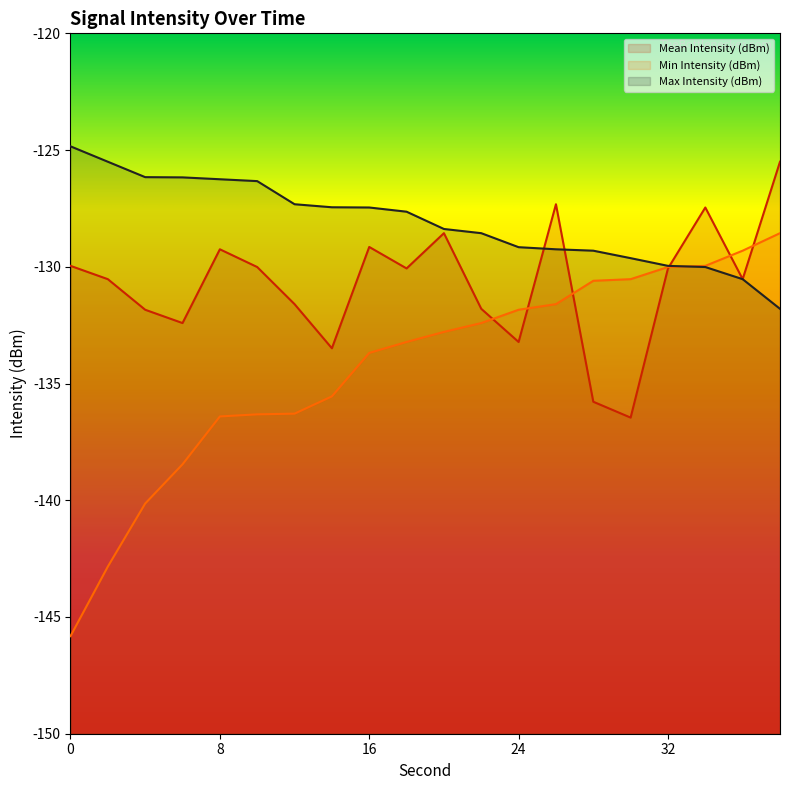

After their last crossing, which series has the higher values: Max Intensity (dBm) or Mean Intensity (dBm)?

Mean Intensity (dBm)